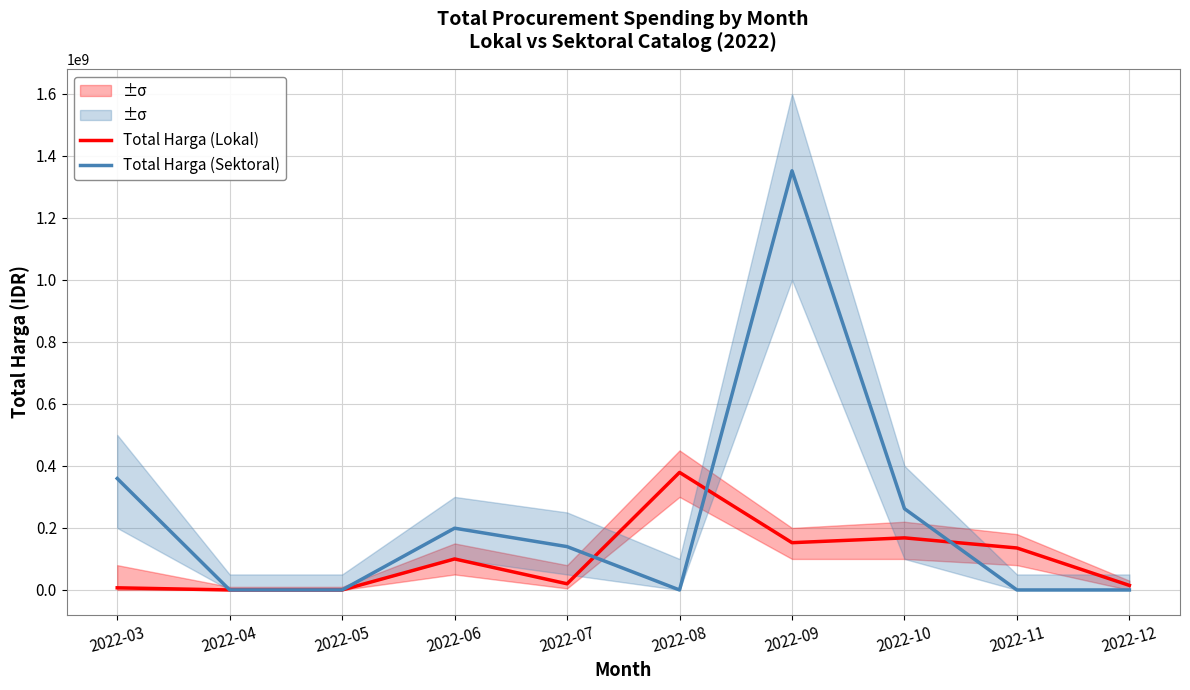

What is the difference between the Total Harga (Lokal) values at 2022-03 and 2022-12?

7814000